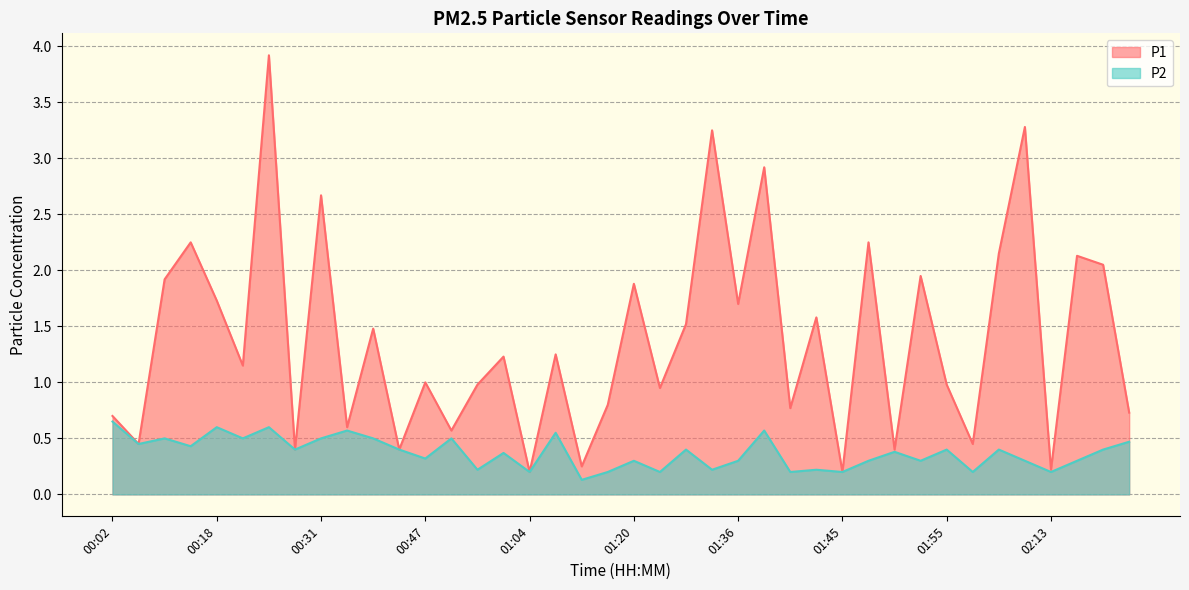

Which series has the largest total across all categories?

P1